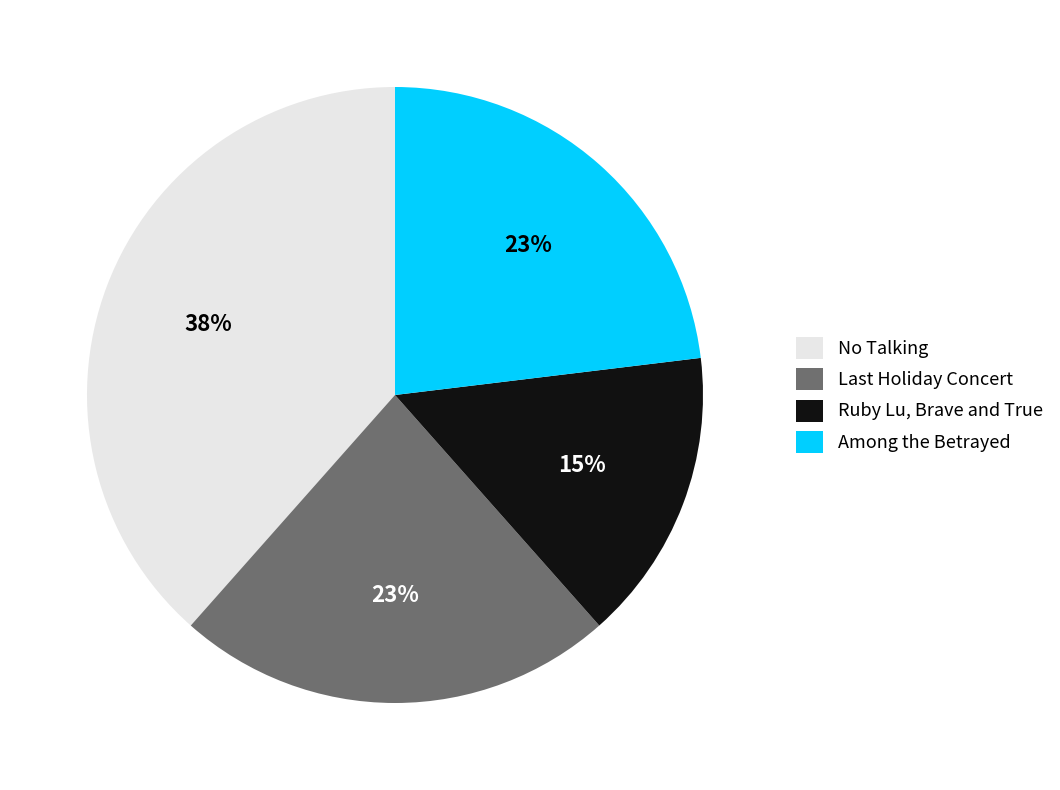

How many segments does this pie chart have?

4